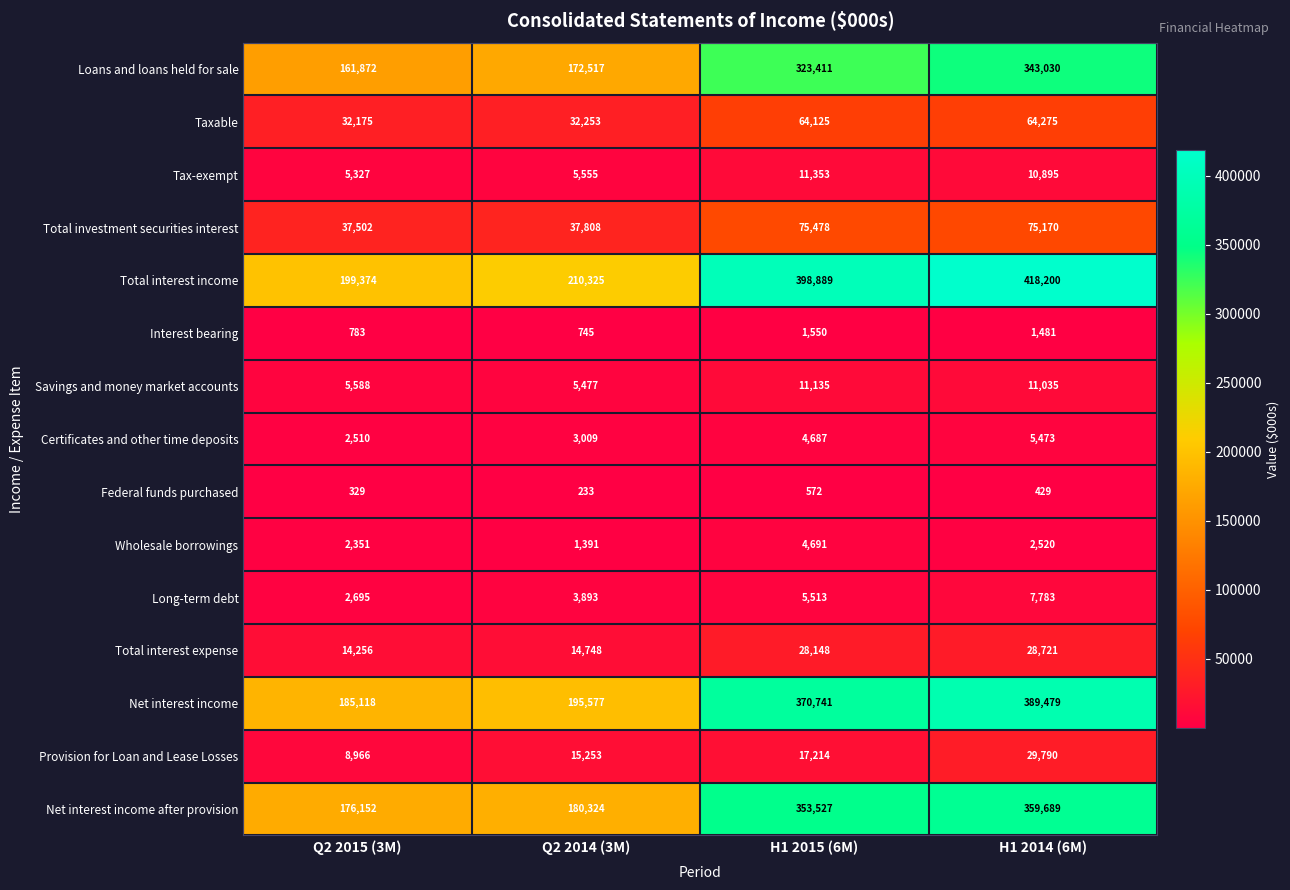

Is it true that Federal funds purchased equals 429 at H1 2014 (6M)?

True